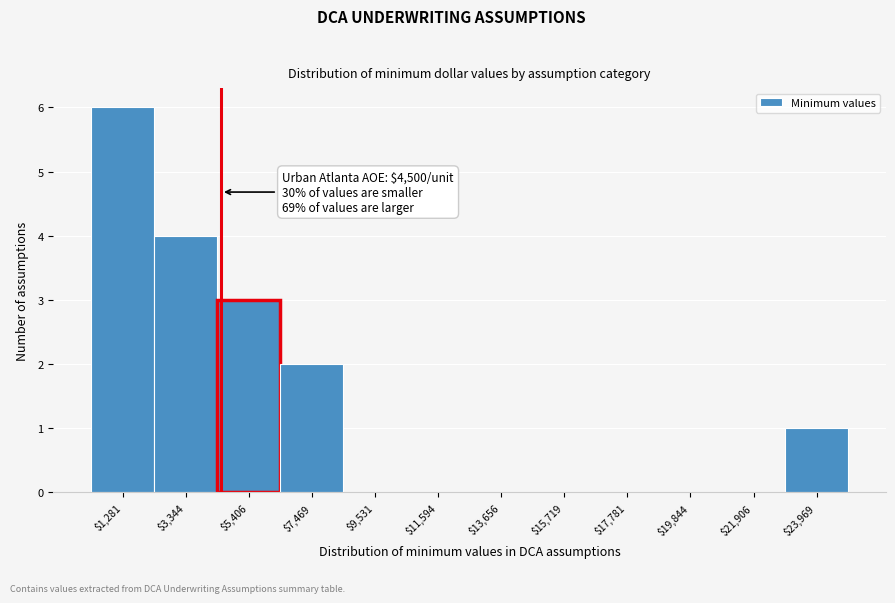

Over which range of the x-axis is the bar tallest?

500 to 2500